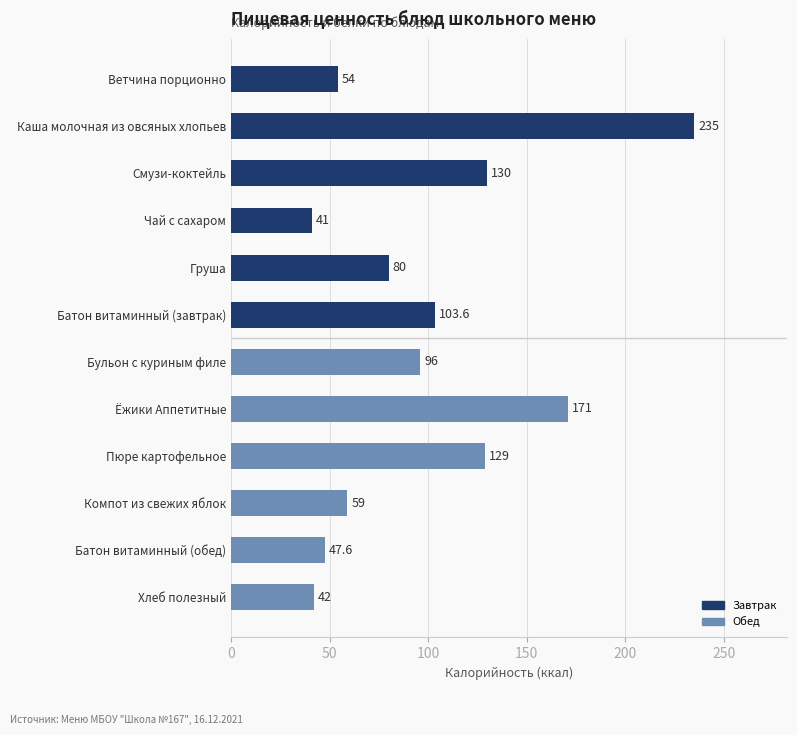

Read the value at Батон витаминный (обед).

47.6